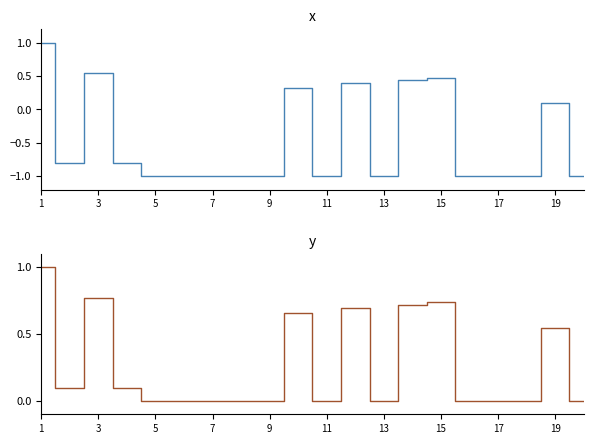

The value of Rating (normalized) at 11 is -0.4. True or false?

False